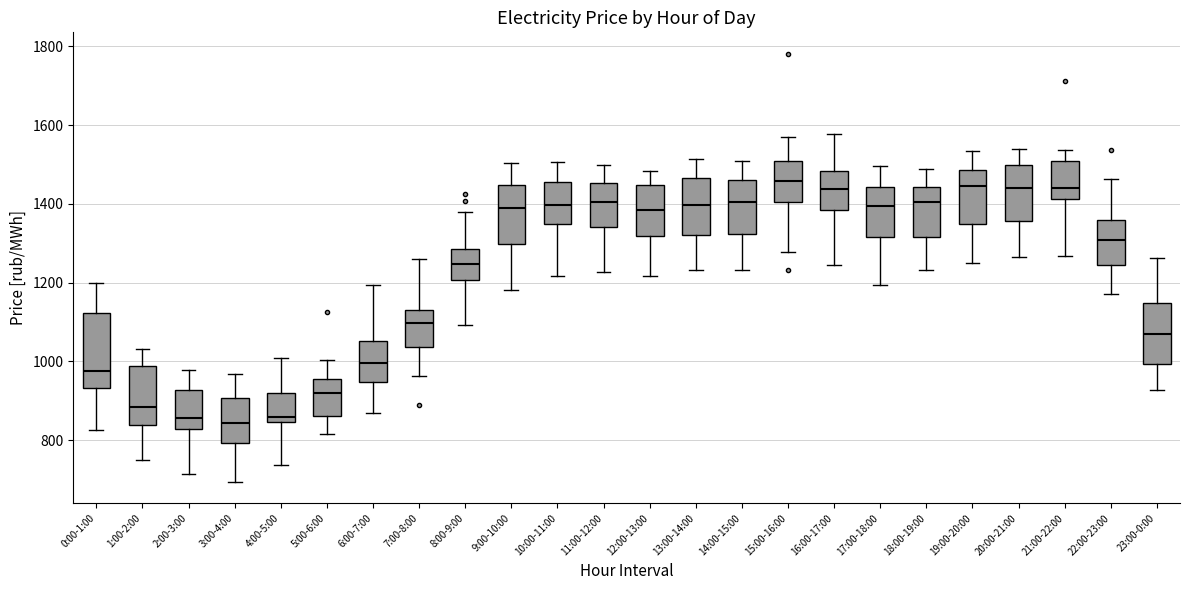

Which box is the tallest, from its lower edge to its upper edge?

0:00-1:00